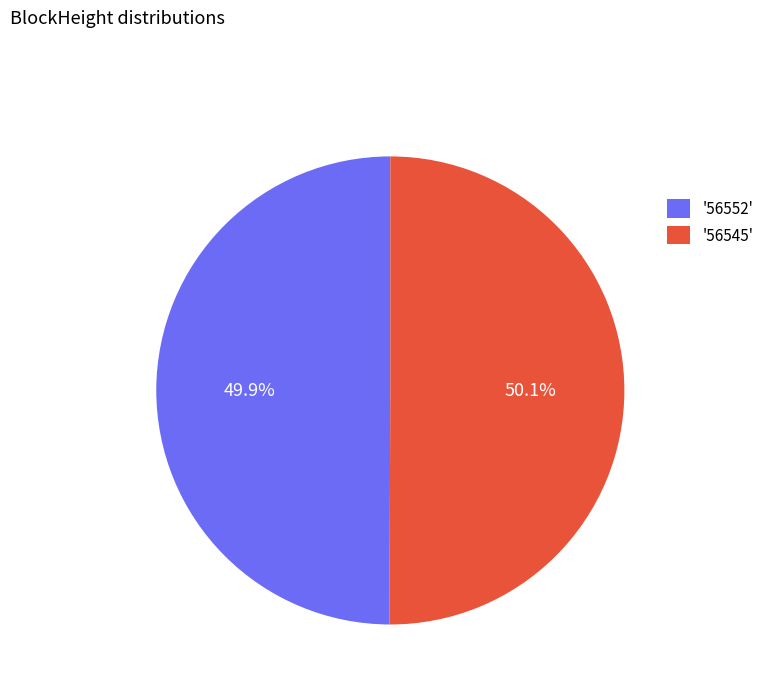

To the nearest percent, what is the difference between the largest and smallest slice percentages?

0%